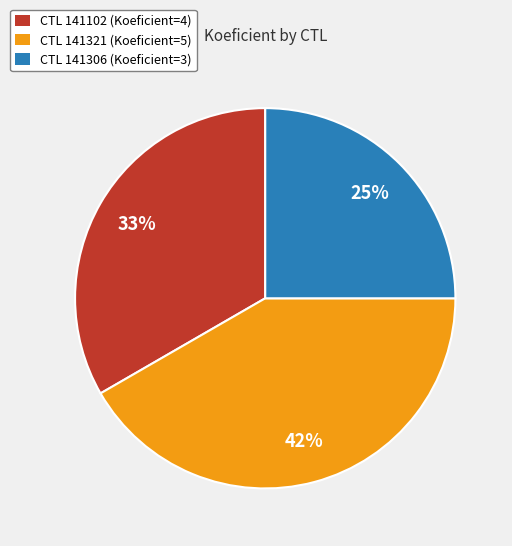

To the nearest percent, what is the difference between the largest and smallest slice percentages?

17%